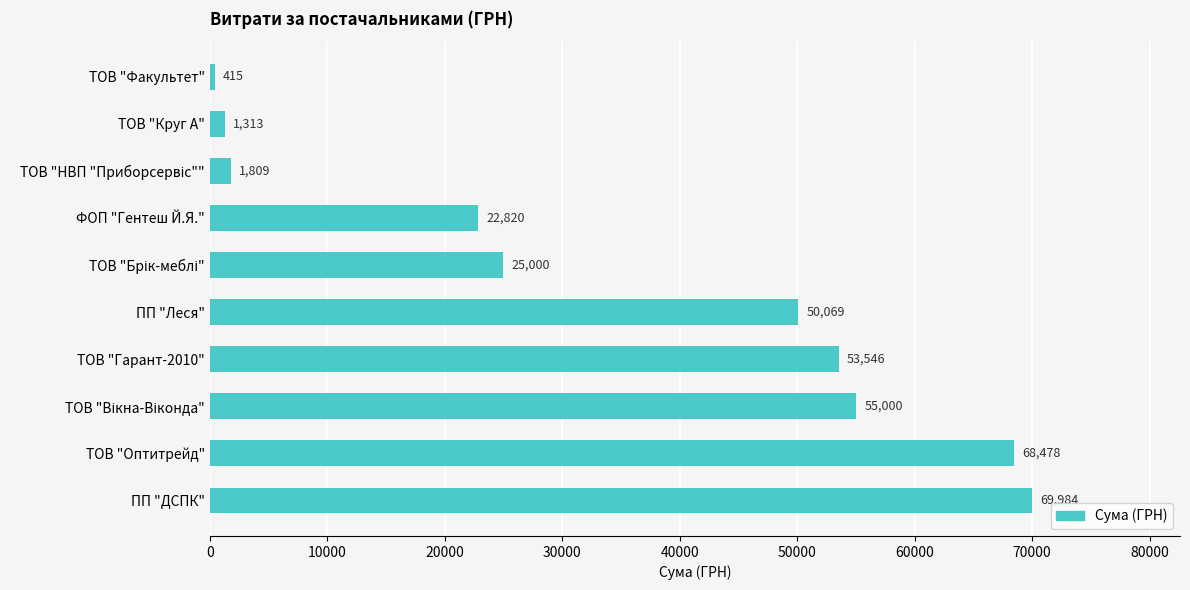

The chart shows a value of 16424.4 at ПП "Леся". True or false?

False